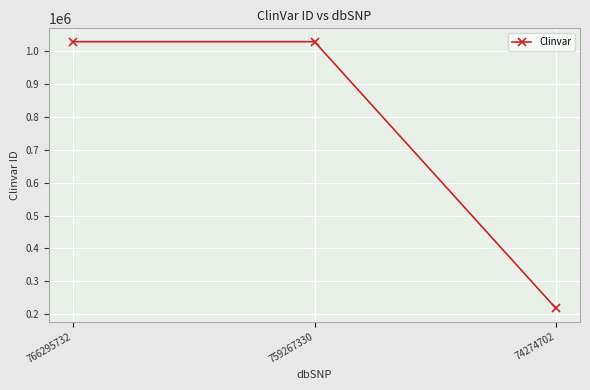

What is the difference between the maximum and minimum values?

809861